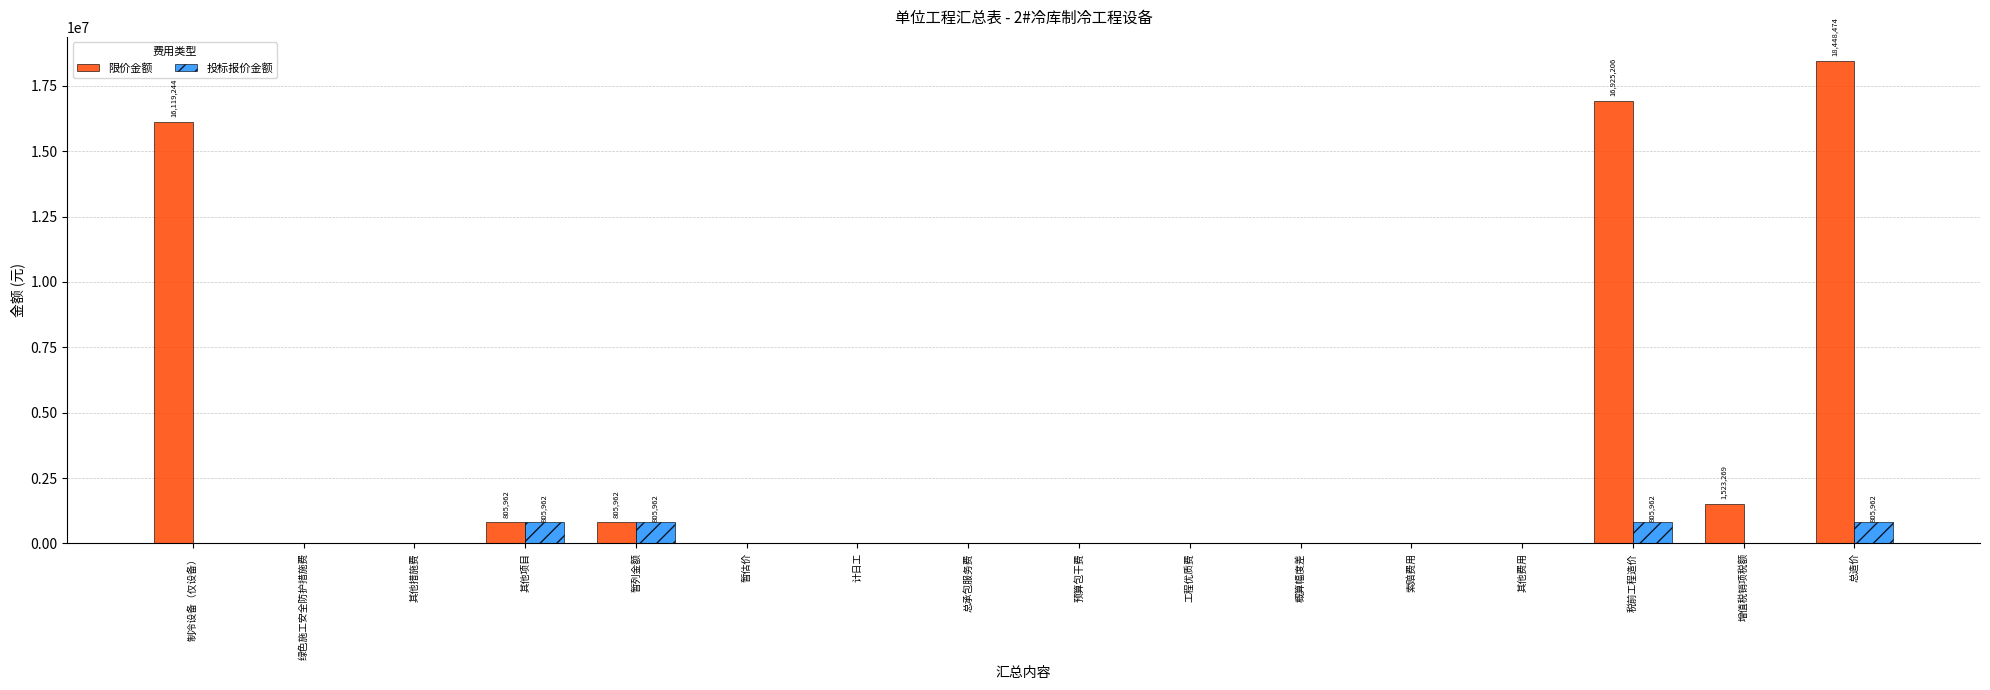

What are all the series names shown in the legend?

限价金额, 投标报价金额